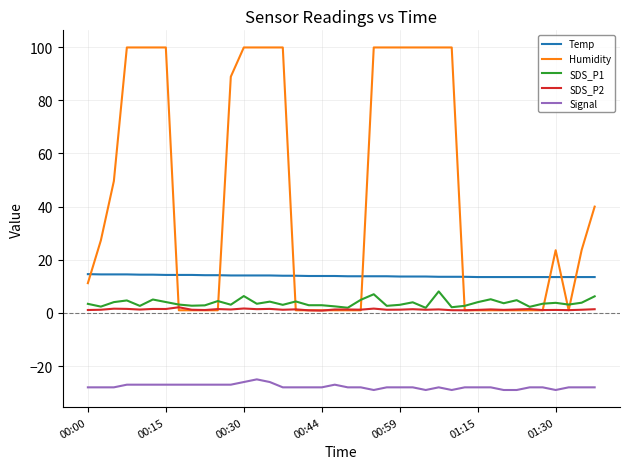

Which series has the largest total across all categories?

Humidity